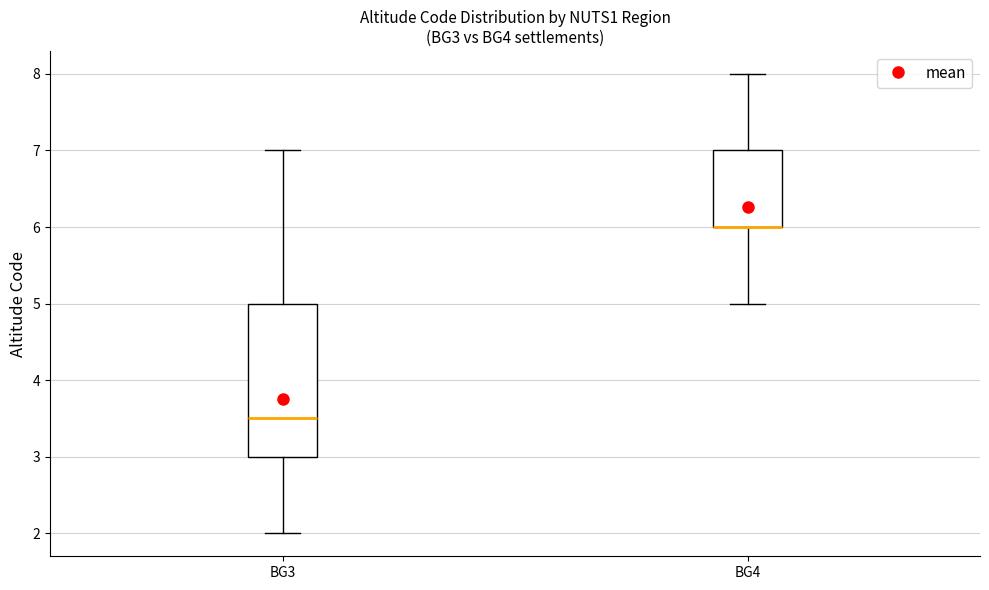

Which box is the tallest, from its lower edge to its upper edge?

BG3